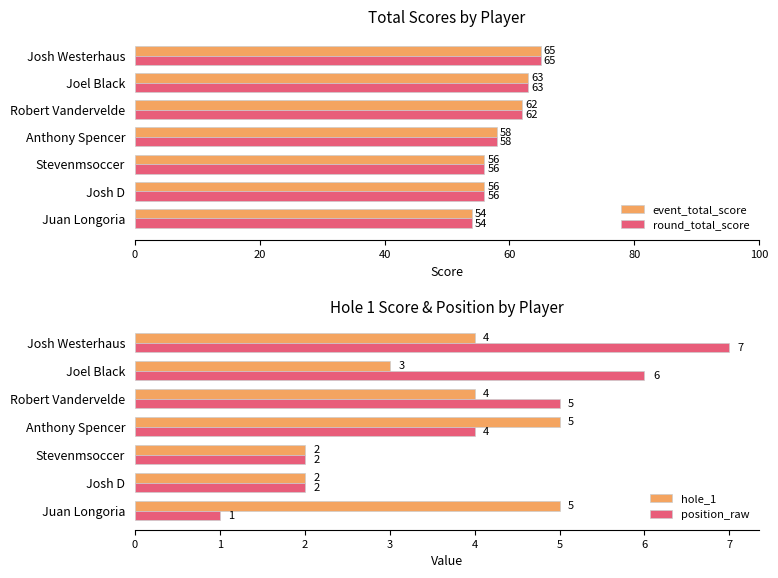

The value of event_total_score at Josh D is 56. True or false?

True